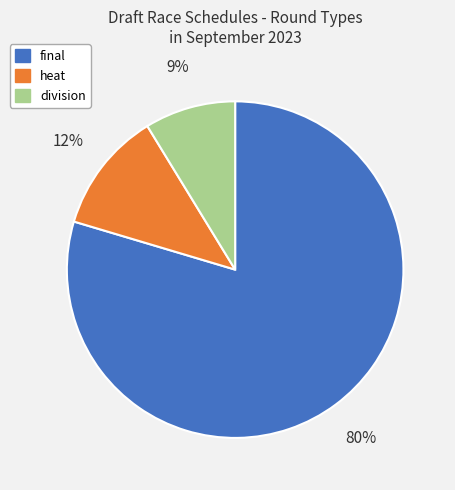

Which slice is the largest?

final